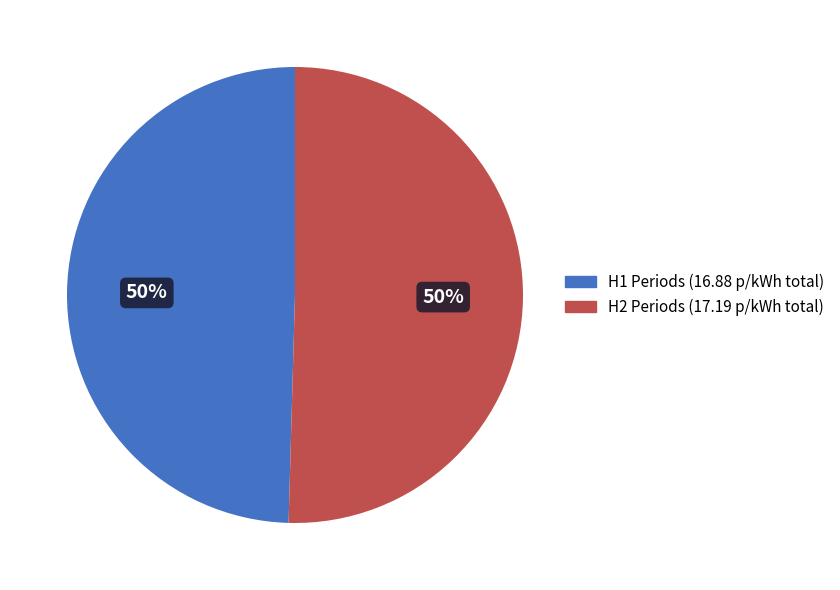

Do H1 Periods (16.88 p/kWh total) and H2 Periods (17.19 p/kWh total) together represent more than half of the pie?

Yes